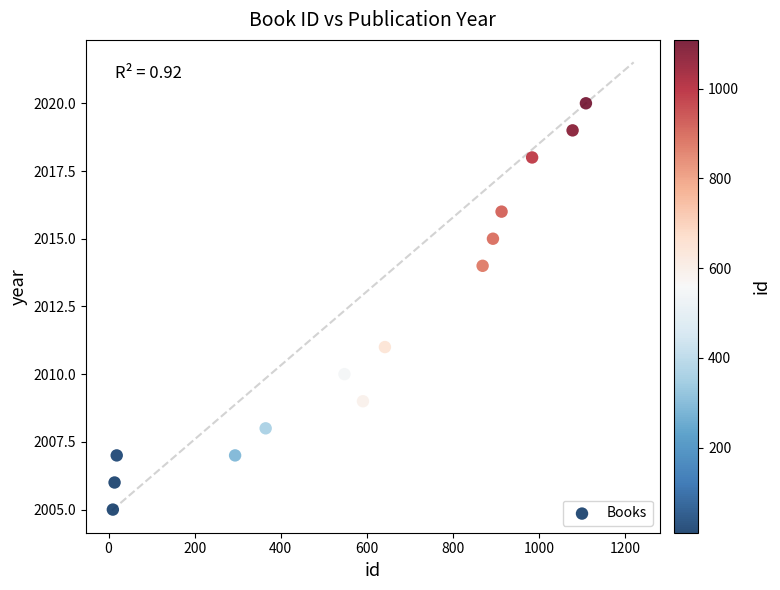

What is the range of X values (max minus min)?

1099